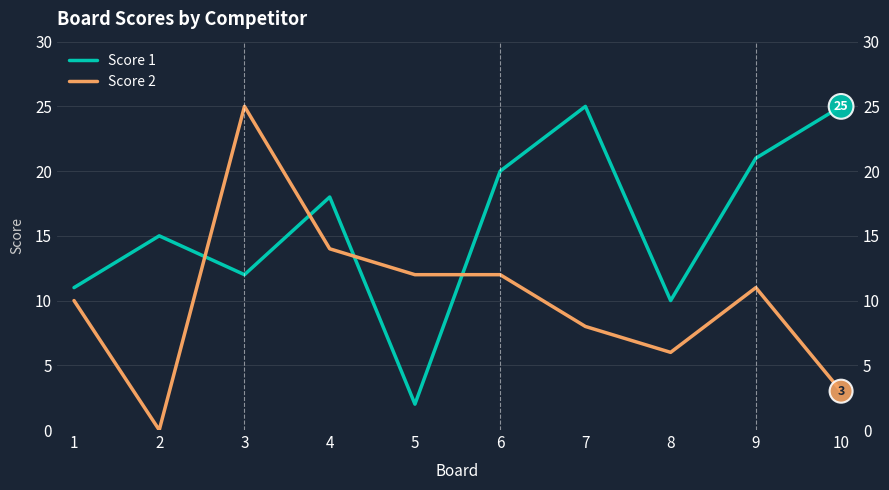

What is the value of the Score 1 point at the 4th from the left?

18